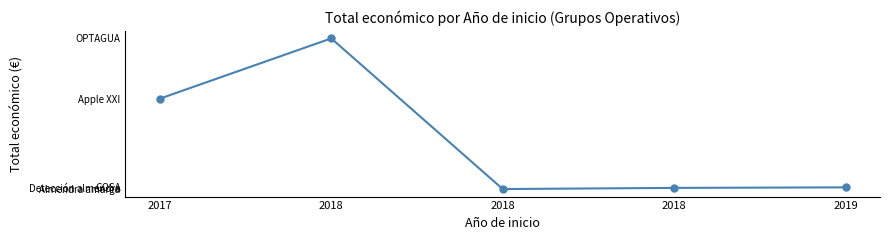

Is this an area chart (filled region under the line)?

No